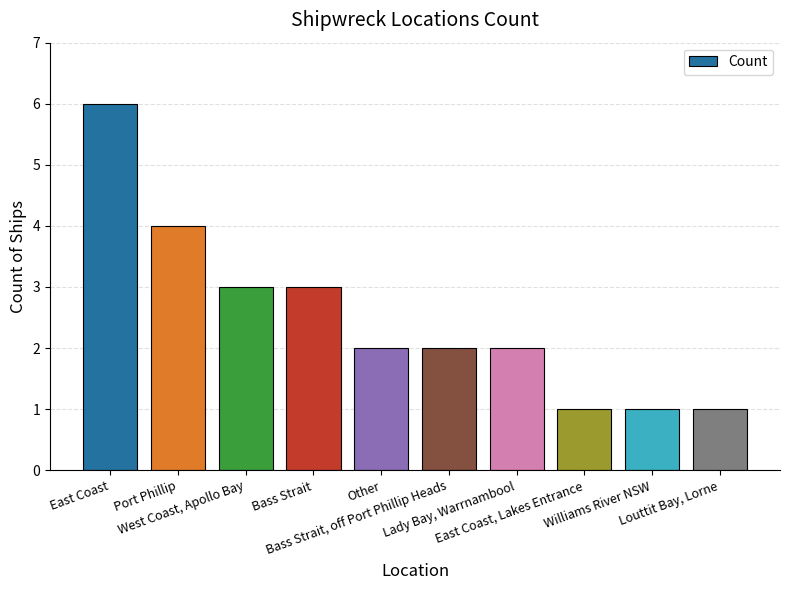

What is the maximum value shown in the chart?

6